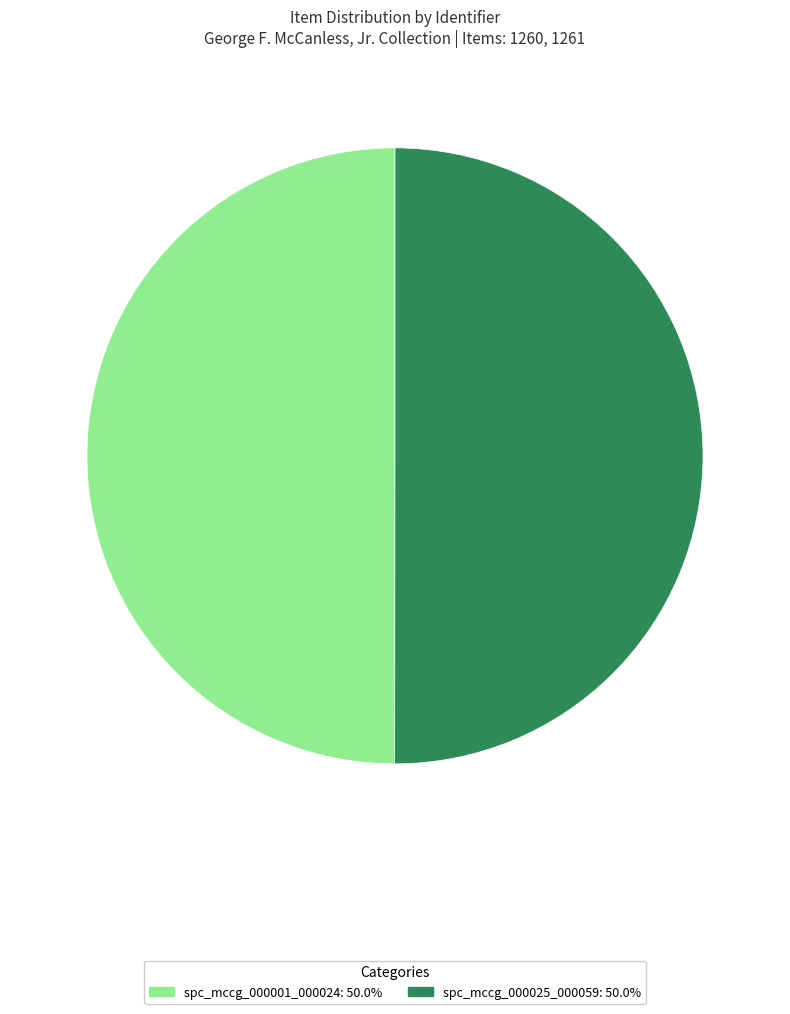

Do spc_mccg_000001_000024 and spc_mccg_000025_000059 together represent more than half of the pie?

Yes